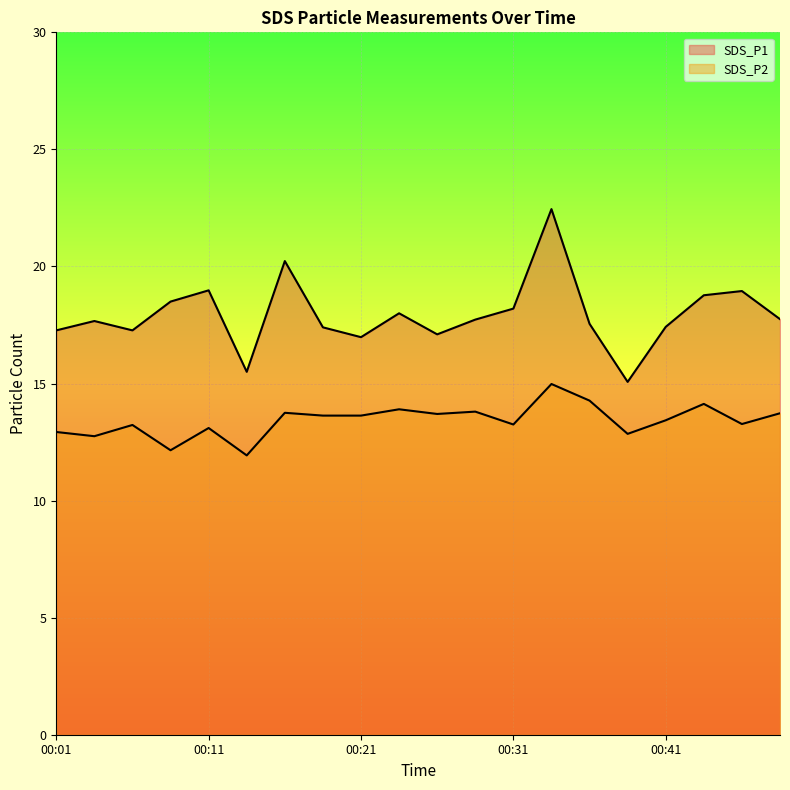

Between 00:33 and 00:06, which is larger?

00:33